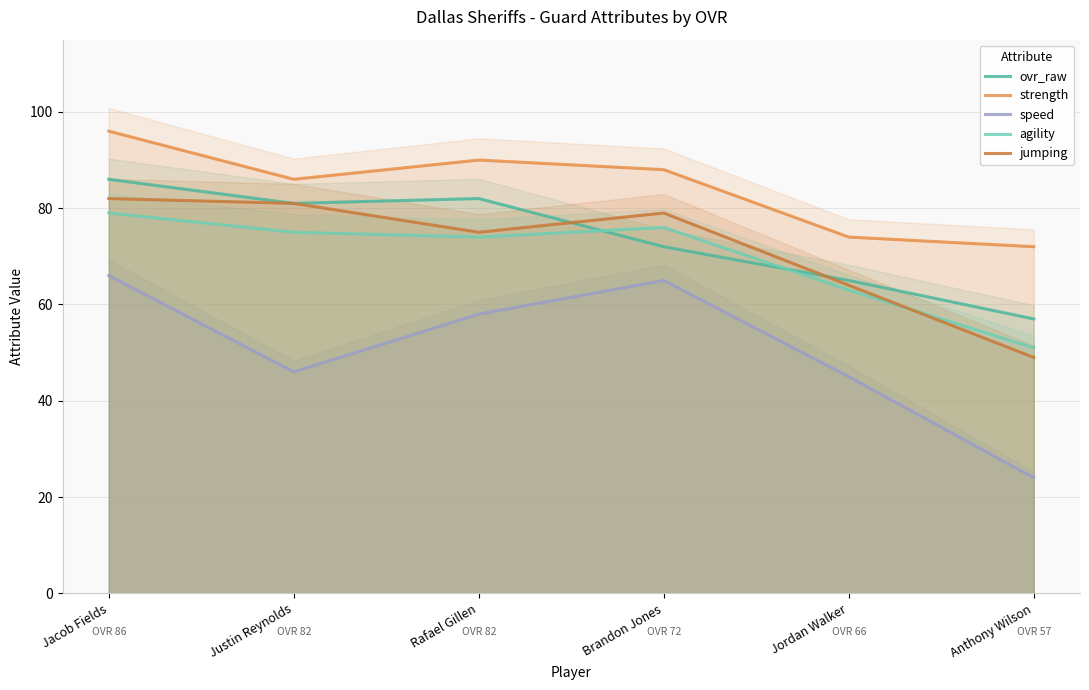

True or false: speed and jumping cross at least once.

False